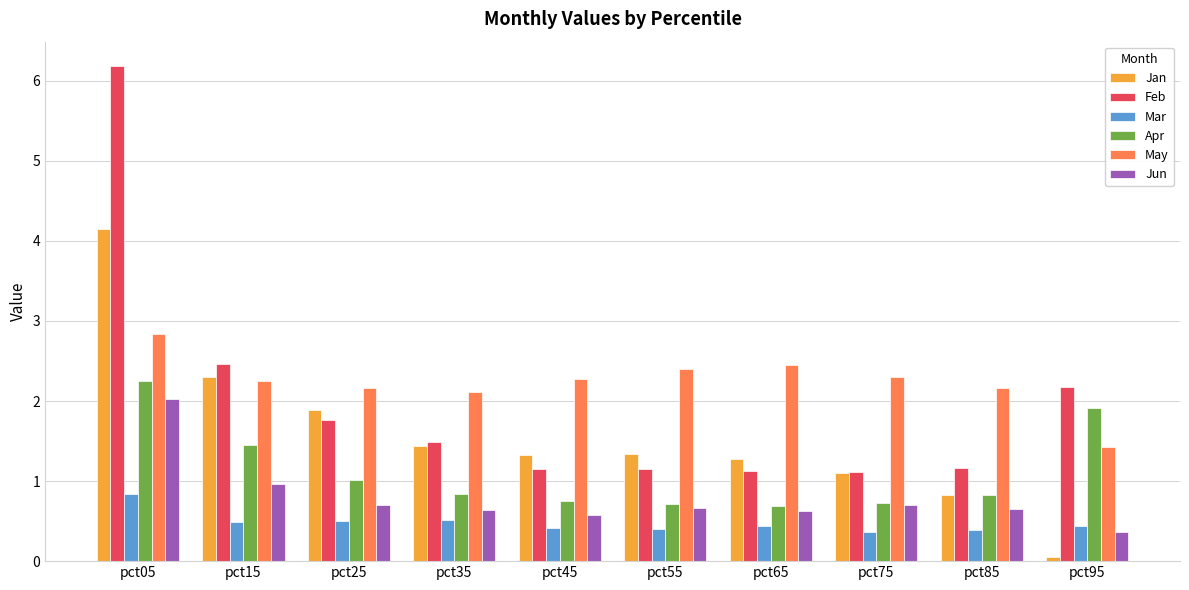

What is the value of the Apr bar at the 1st from the left?

2.2